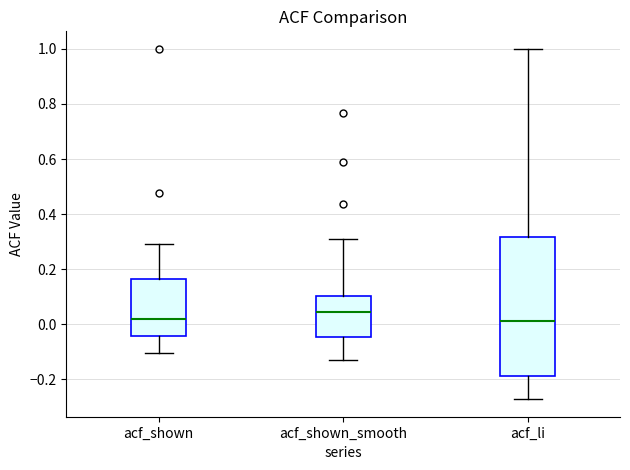

Where is the lower edge of the box for acf_shown on the y-axis? The values are not printed on the chart, so give them approximately, as read against the axis.

-0.04